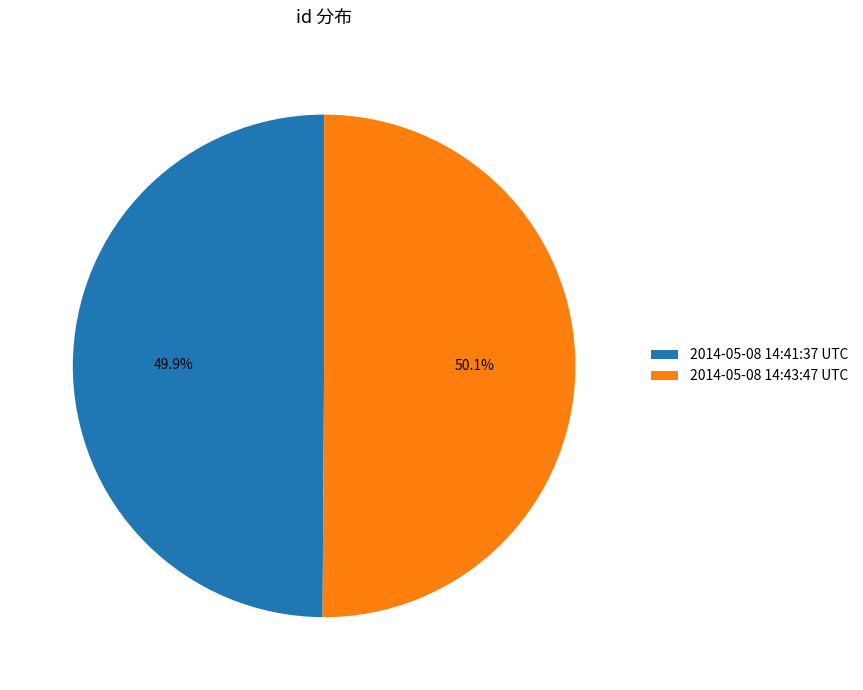

Is there a majority slice in this chart?

Yes